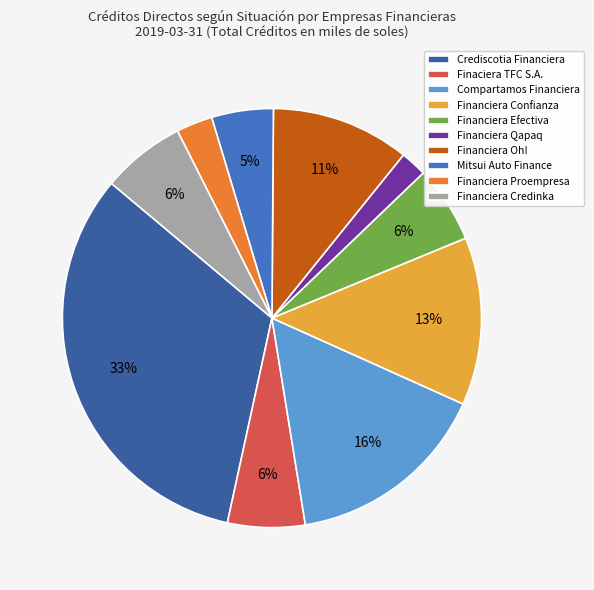

To the nearest percent, what percentage of the pie is Mitsui Auto Finance?

5%